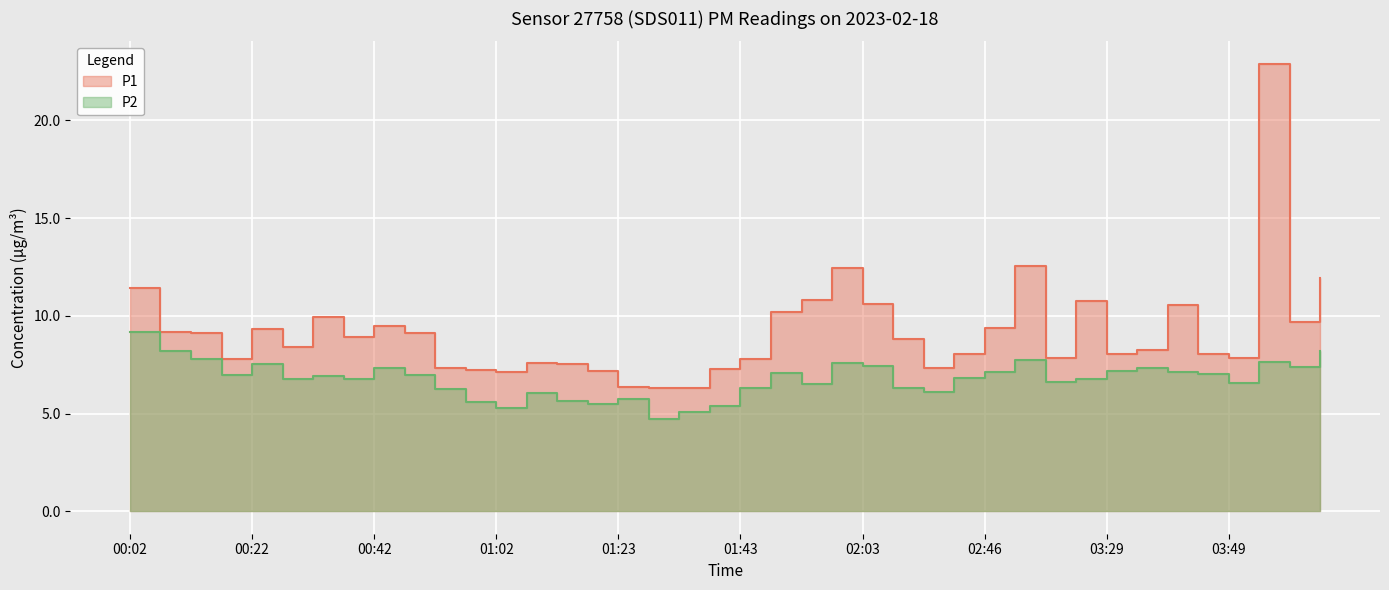

What position from the right is 03:34?

7